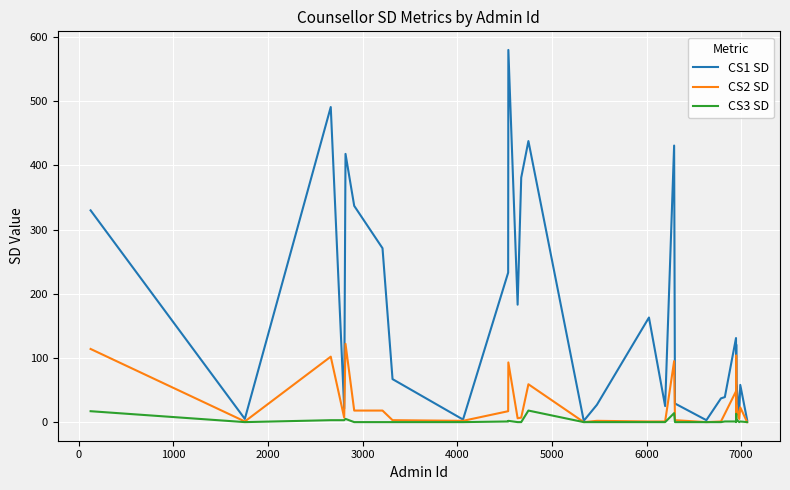

How many lines are shown in the chart?

3